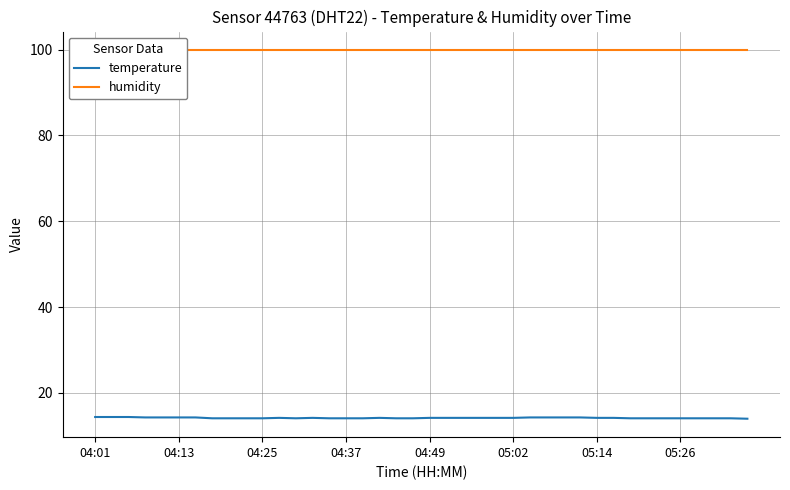

True or false: humidity and temperature cross at least once.

False